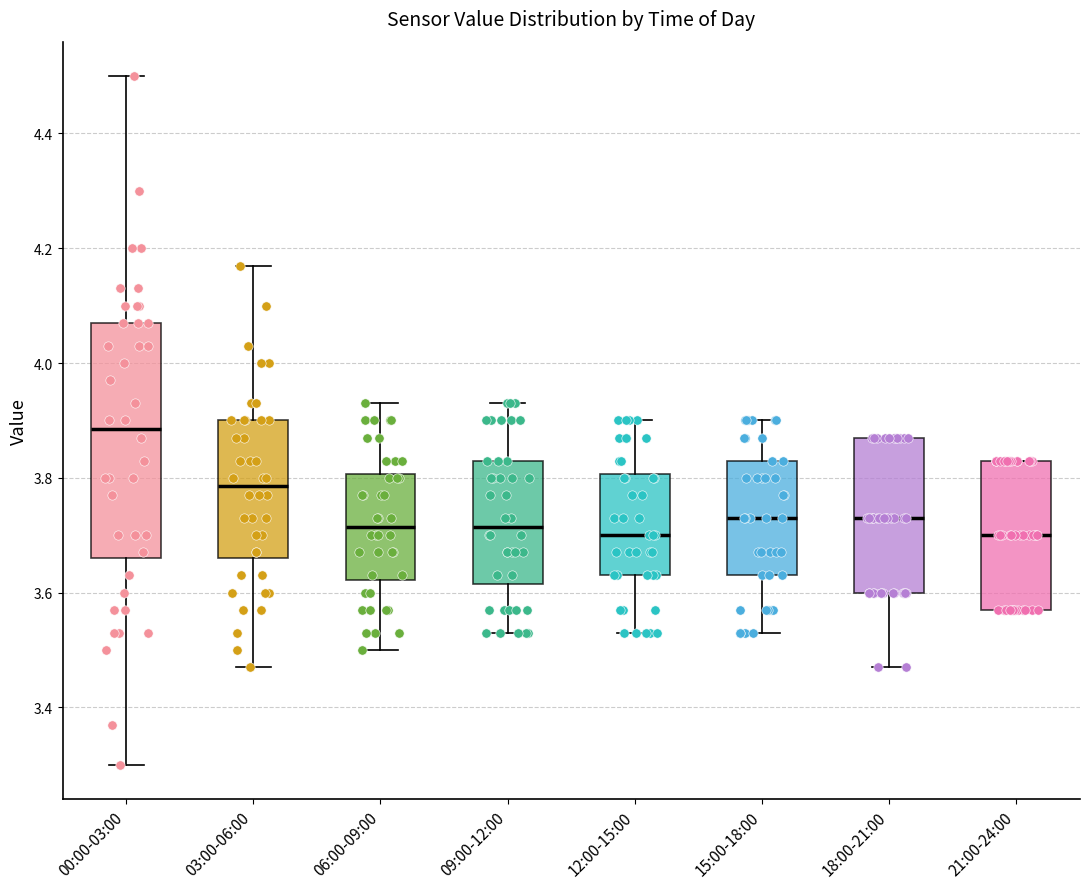

Reading left to right, read every box against the y-axis: the position of its median line, the range the box covers, and the ends of its whiskers. The values are not printed on the chart, so give them approximately, as read against the axis.

00:00-03:00: median 3.88, box 3.66 to 4.08, whiskers 3.30 to 4.50
03:00-06:00: median 3.78, box 3.66 to 3.90, whiskers 3.48 to 4.18
06:00-09:00: median 3.72, box 3.62 to 3.80, whiskers 3.50 to 3.94
09:00-12:00: median 3.72, box 3.62 to 3.84, whiskers 3.54 to 3.94
12:00-15:00: median 3.70, box 3.64 to 3.80, whiskers 3.54 to 3.90
15:00-18:00: median 3.74, box 3.64 to 3.84, whiskers 3.54 to 3.90
18:00-21:00: median 3.74, box 3.60 to 3.88, whiskers 3.48 to 3.88
21:00-24:00: median 3.70, box 3.58 to 3.84, whiskers 3.58 to 3.84